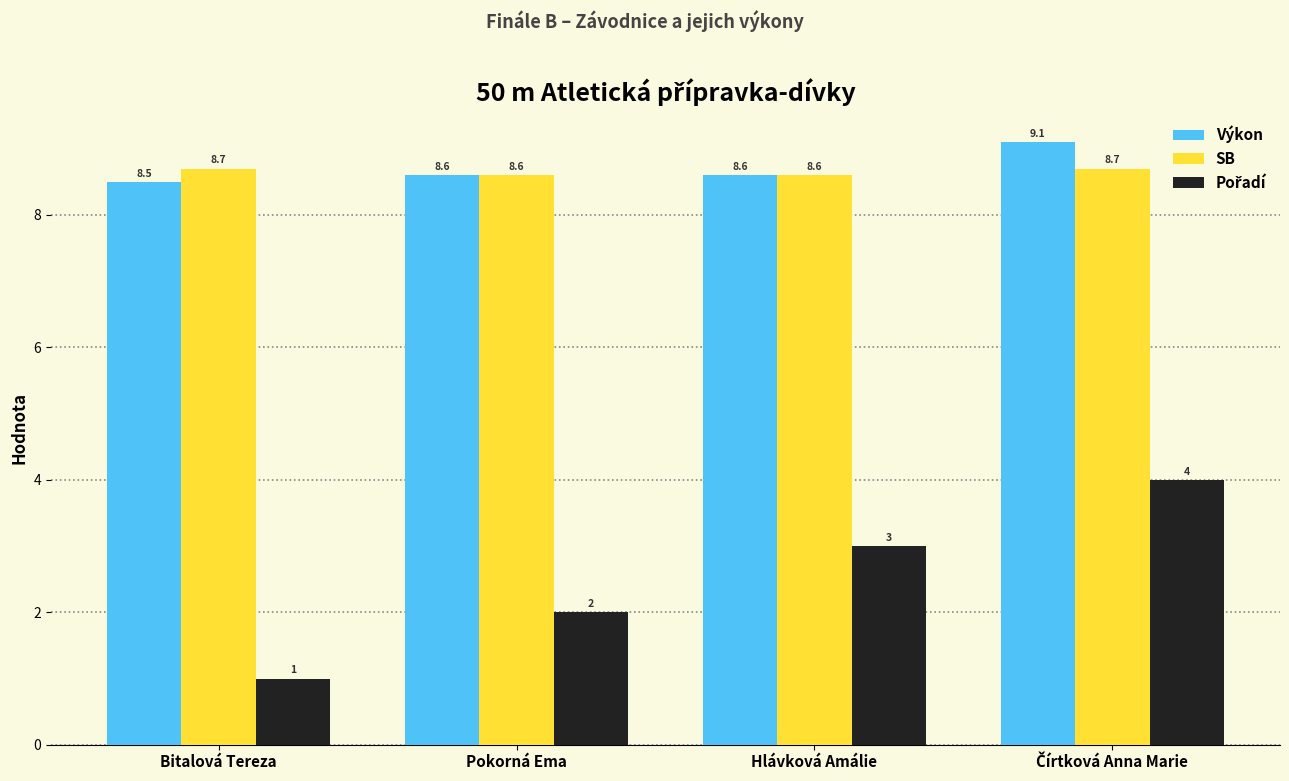

What is the sum of all Výkon values?

34.8